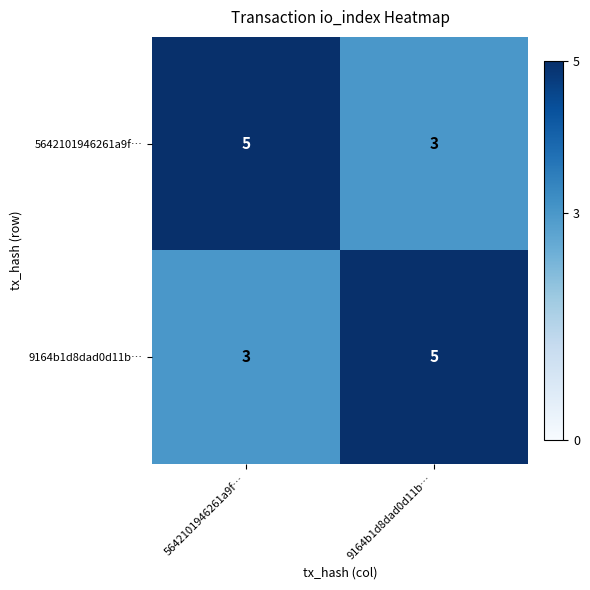

What is the sum of the 9164b1d8dad0d11b… values at 9164b1d8dad0d11b… and 5642101946261a9f…?

8